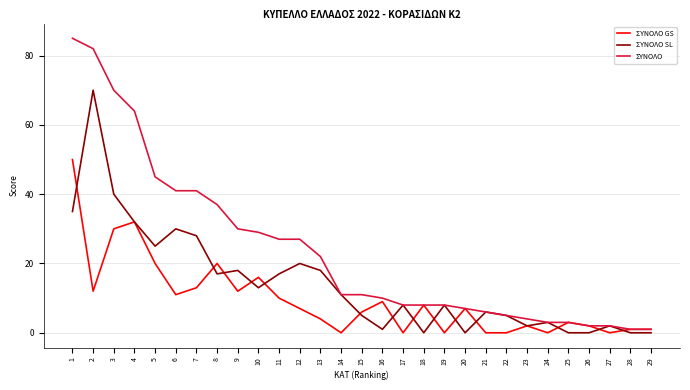

Which series has the largest range (max minus min)?

ΣΥΝΟΛΟ